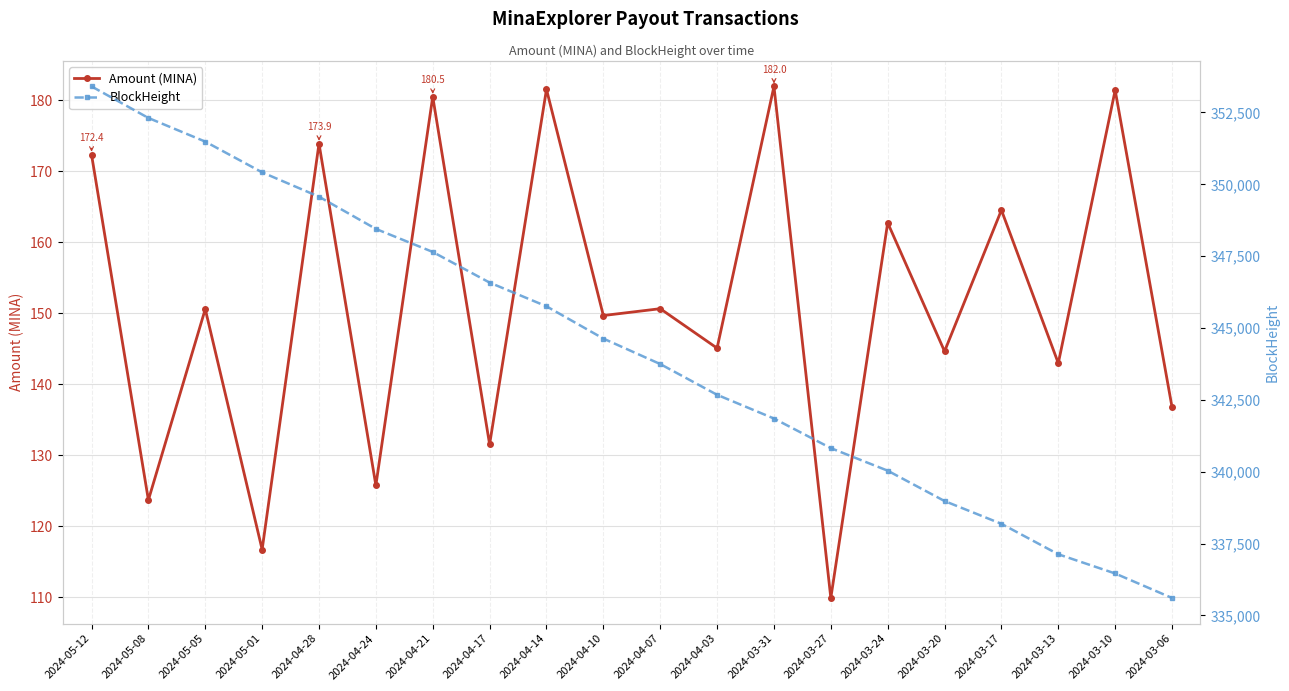

True or false: BlockHeight has more than 2 interior local peaks.

False